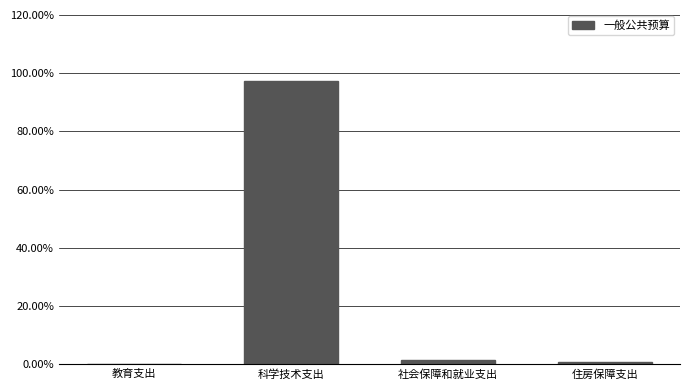

Is it true that the value at 教育支出 is 0.0?

True